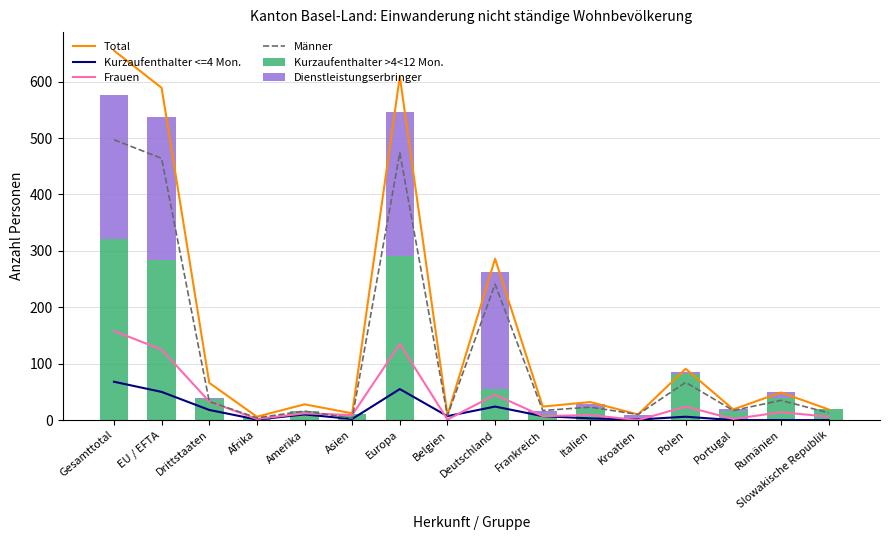

At which label does Kurzaufenthalter >4<12 Mon. reach its peak?

Gesamttotal